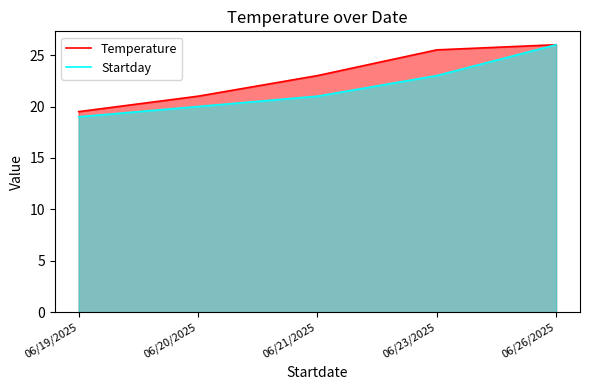

True or false: Temperature and Startday cross at least once.

False